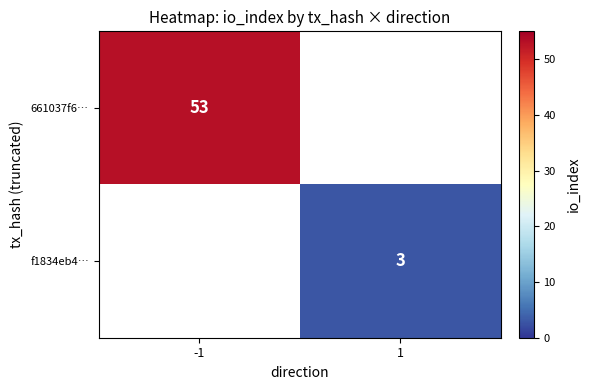

What is the greatest value displayed?

53.0